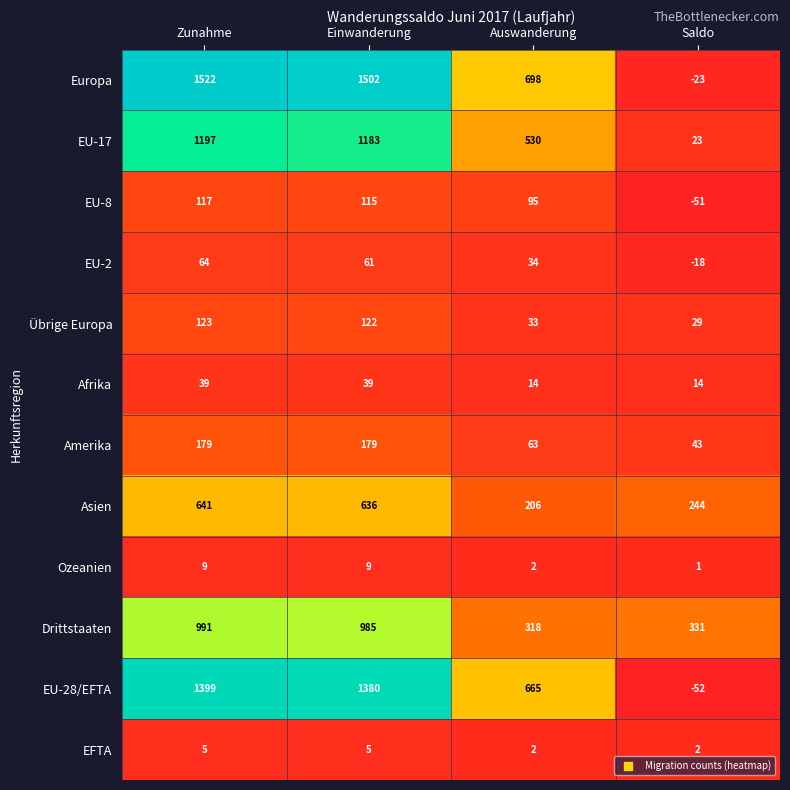

What is the sum of the Amerika values at Saldo and Auswanderung?

106